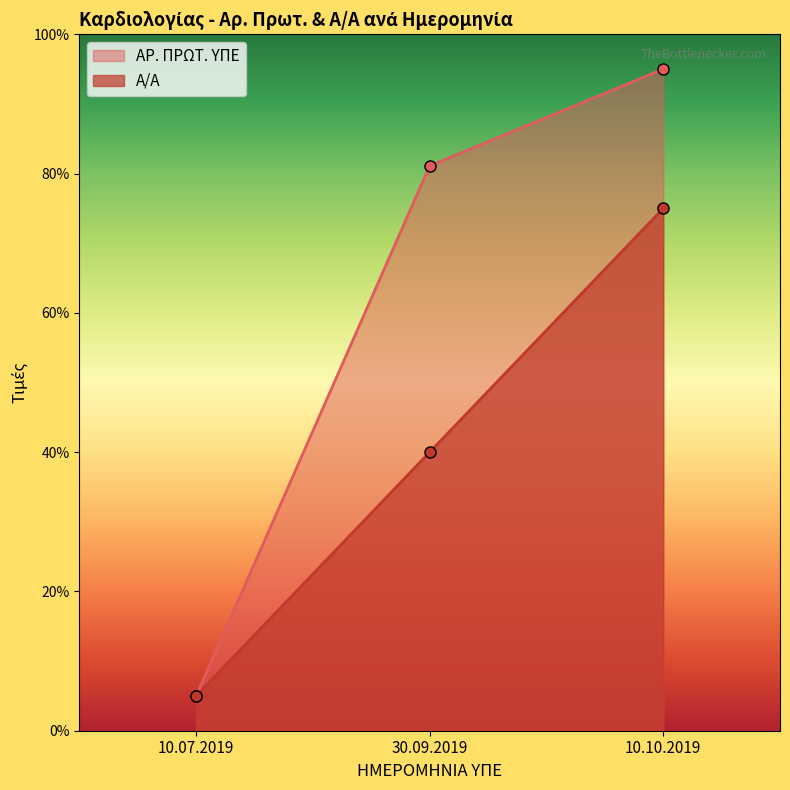

What is the difference between the maximum and minimum values in the Α/Α series?

70.0